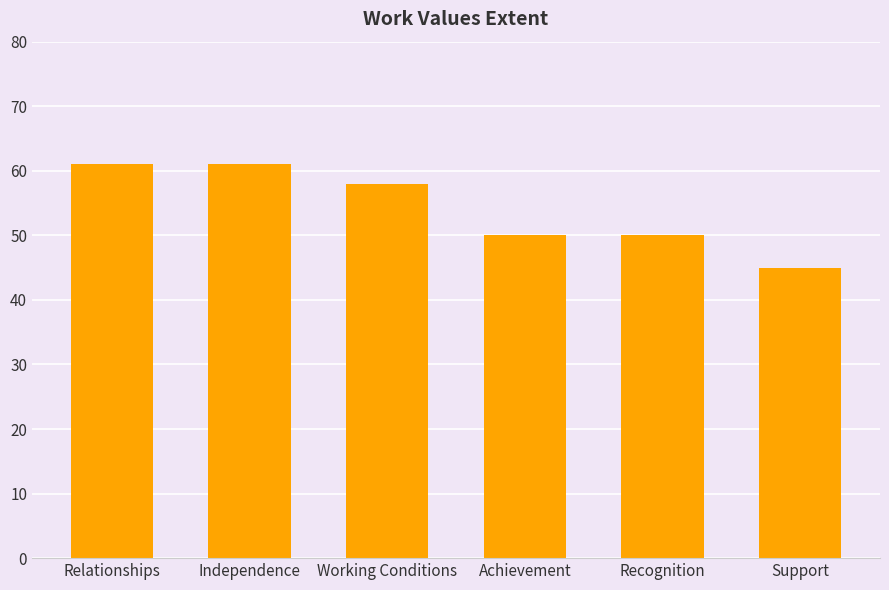

What is the approximate value at Achievement, to the nearest 5?

50